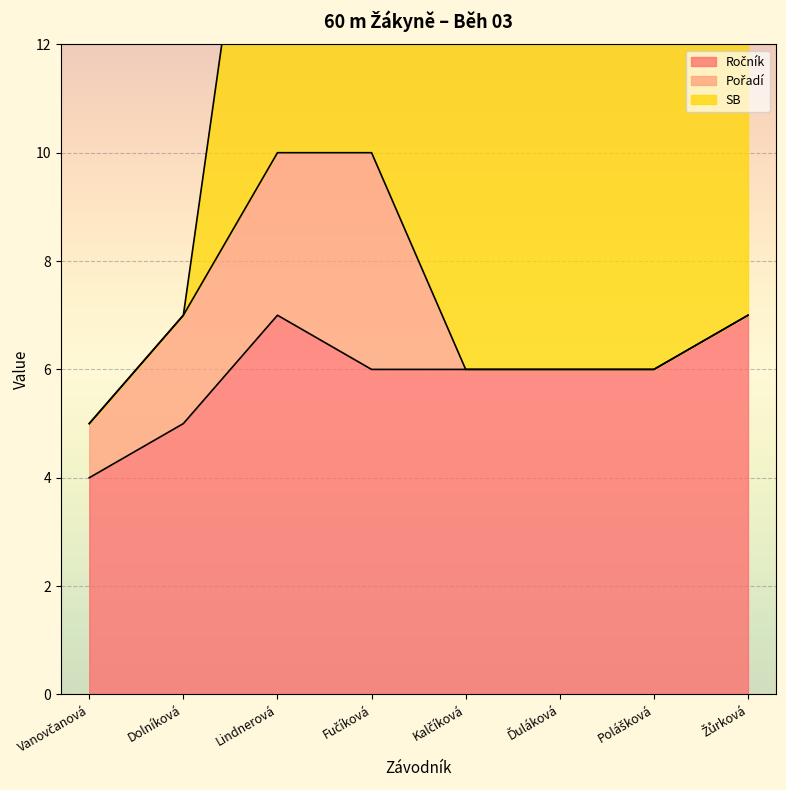

At Ďuláková, list the series in order from smallest to largest.

Pořadí, Ročník, SB